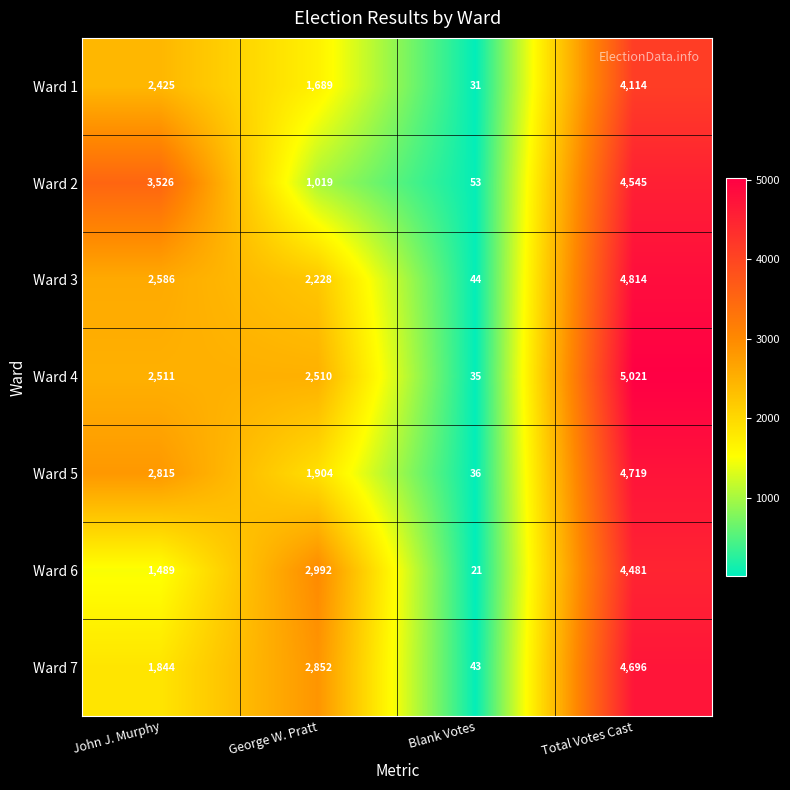

Reading left to right, transcribe all the data shown in this chart.

Ward 1: 2425	1689	31	4114
Ward 2: 3526	1019	53	4545
Ward 3: 2586	2228	44	4814
Ward 4: 2511	2510	35	5021
Ward 5: 2815	1904	36	4719
Ward 6: 1489	2992	21	4481
Ward 7: 1844	2852	43	4696